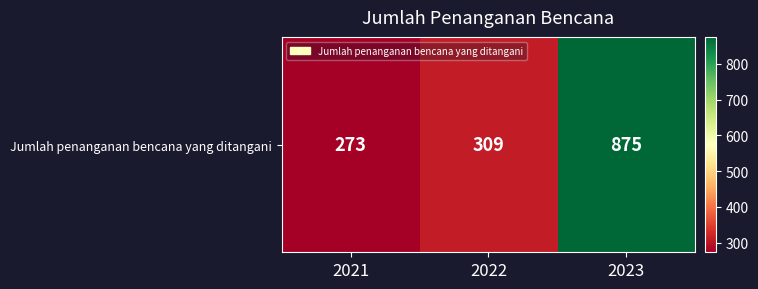

Is it true that the value at 2023 is 1174?

False